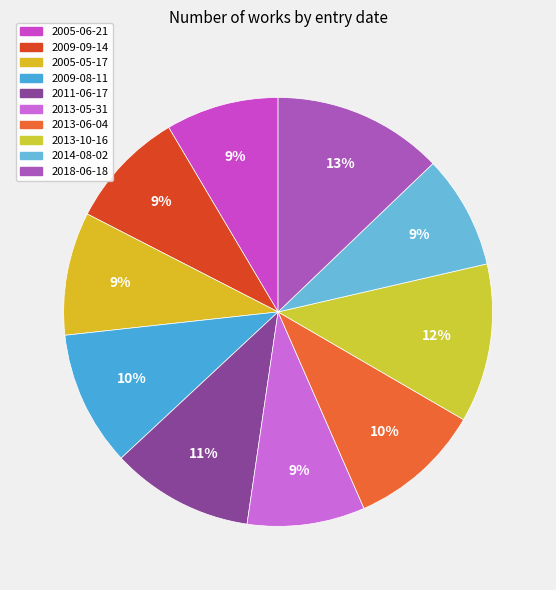

Which category has the smallest portion of the pie?

2005-06-21